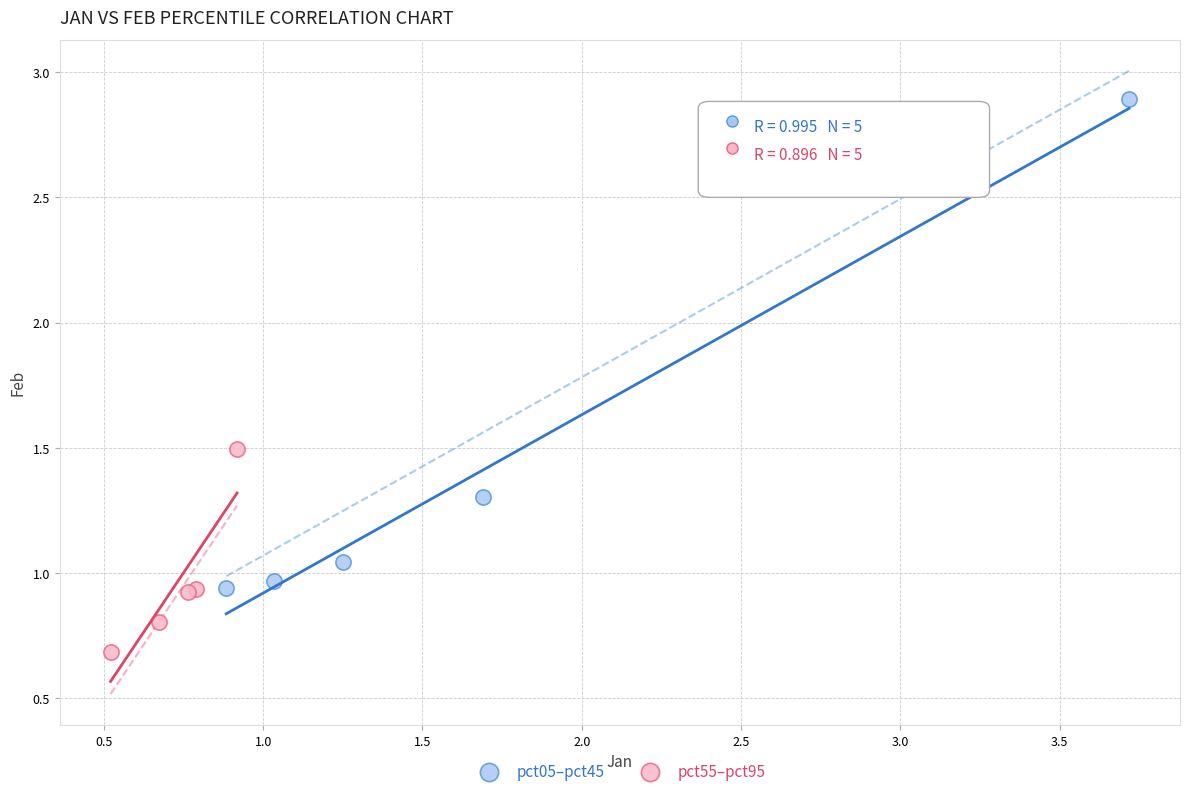

What are all the series names shown in the legend?

pct05–pct45, pct55–pct95